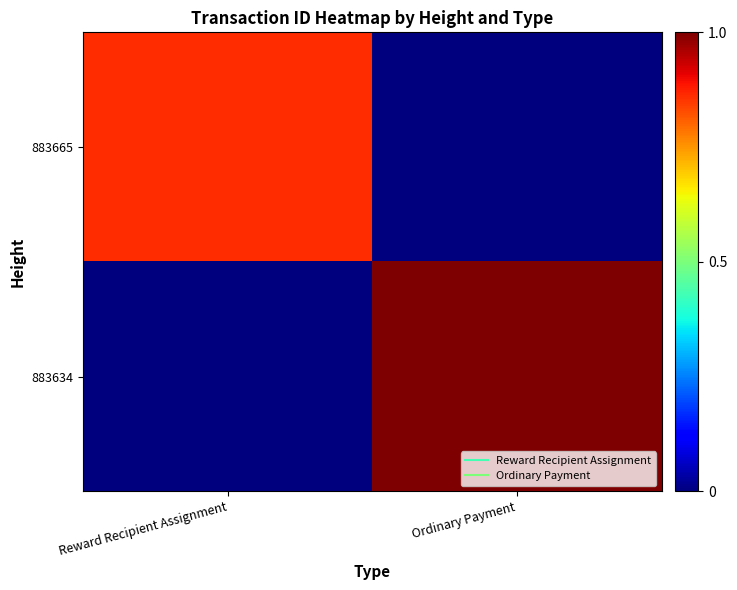

What is the total value across all series at Ordinary Payment?

1.0